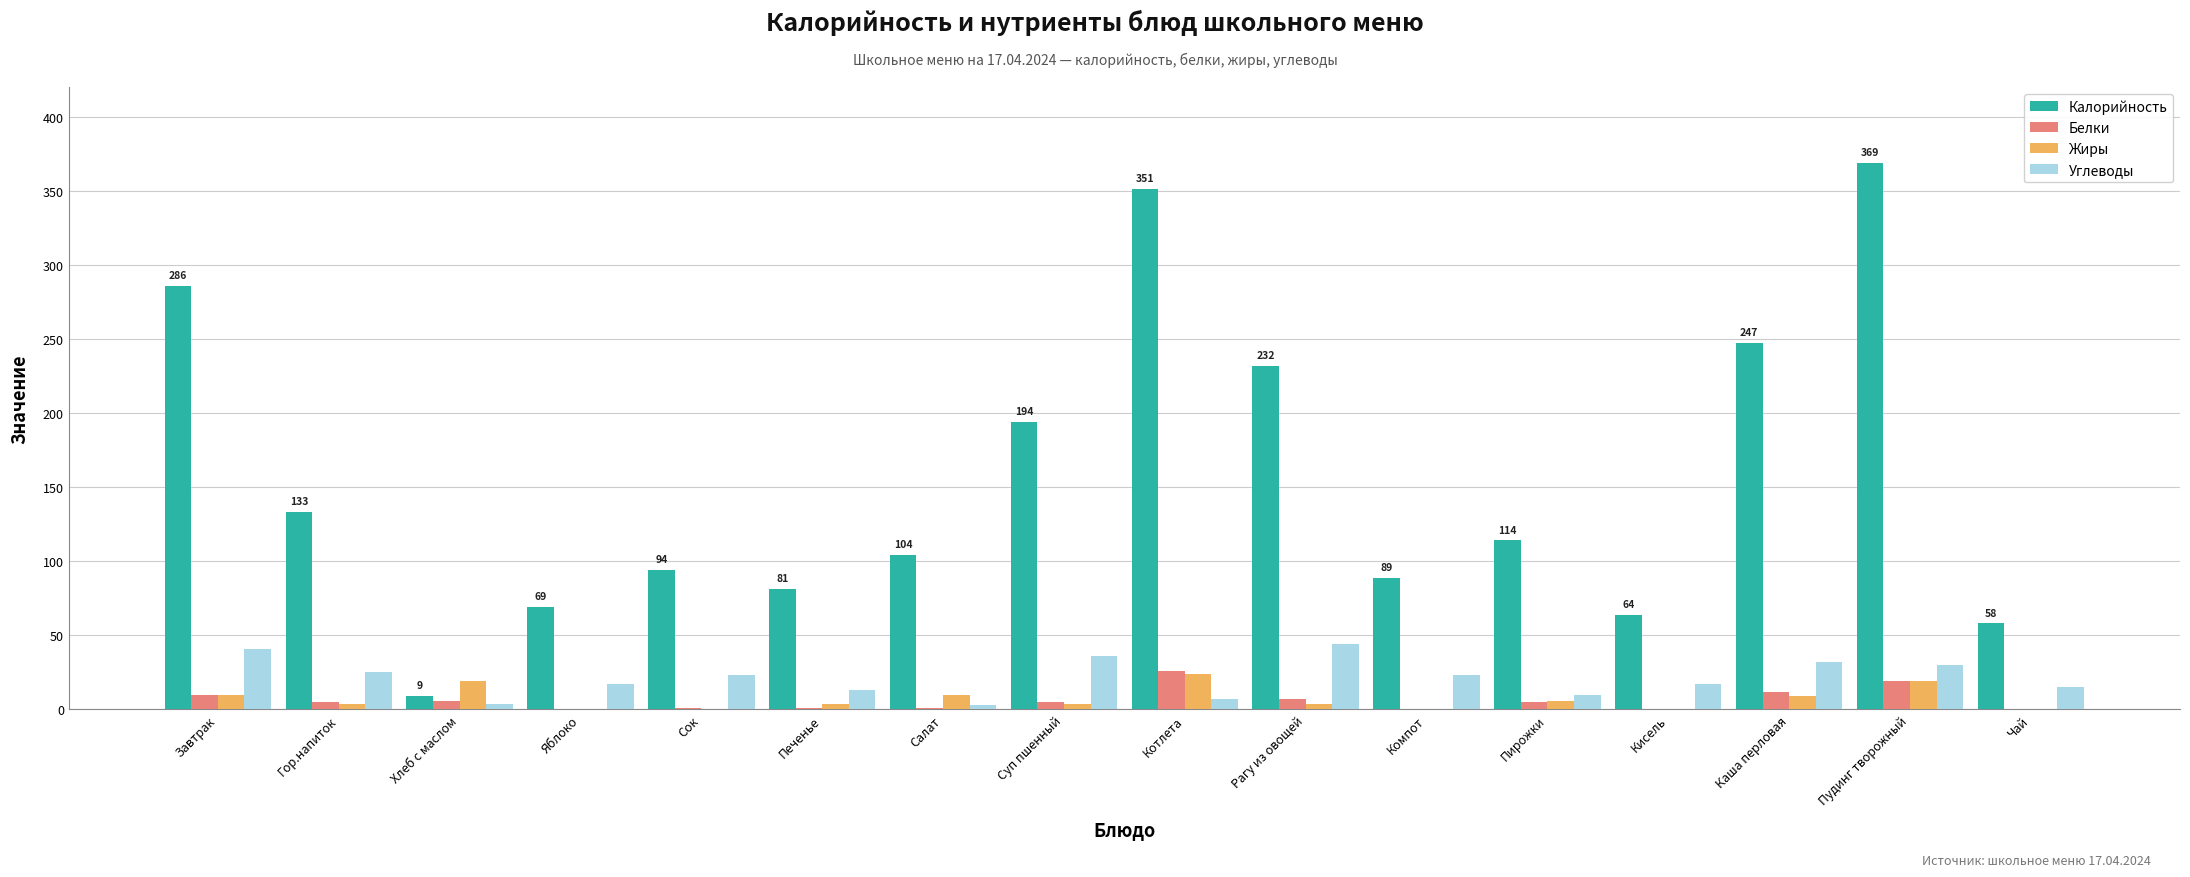

What value does the Жиры series have at Завтрак?

10